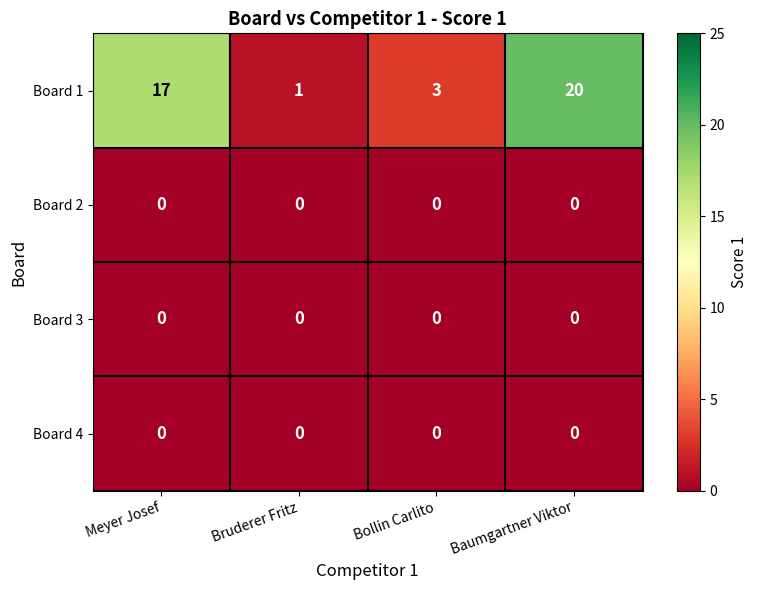

Between Bollin Carlito and Baumgartner Viktor, which series saw the biggest shift?

Board 1